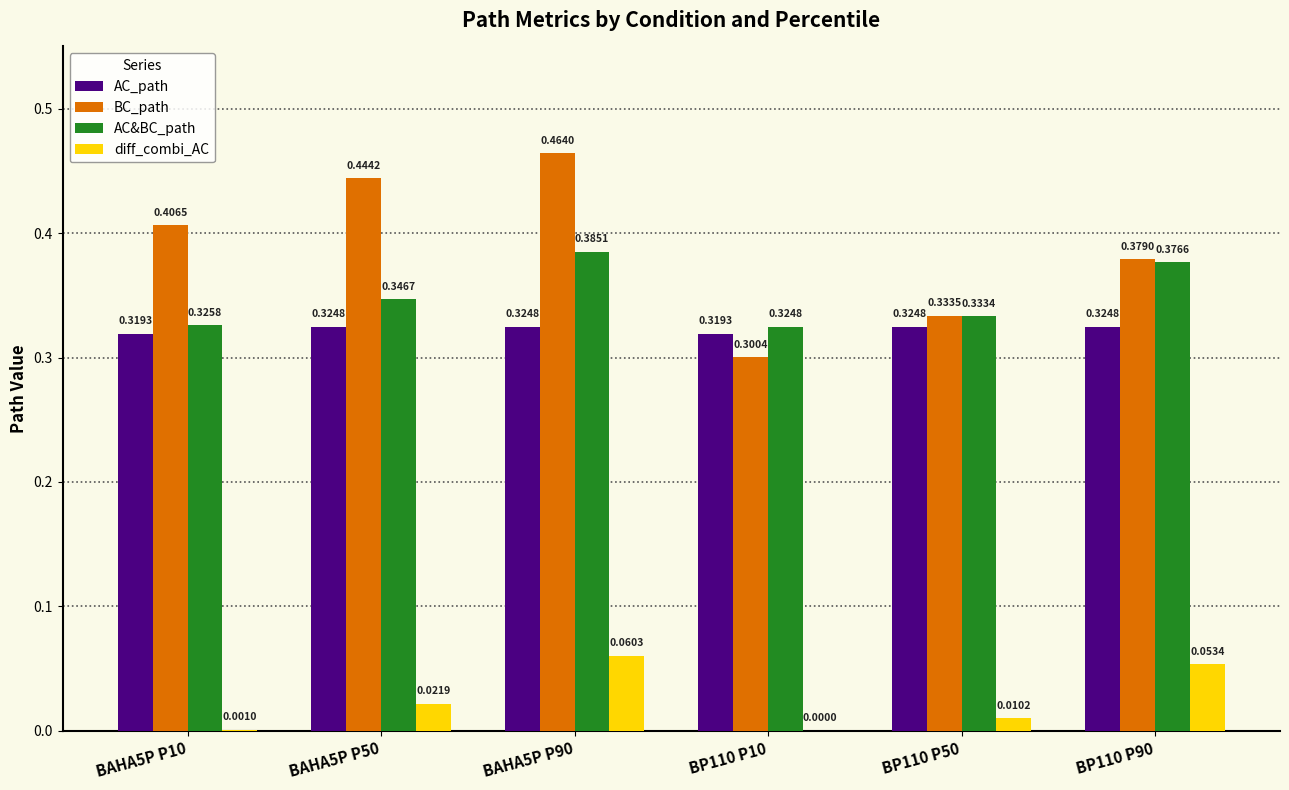

Count the BC_path values in the range 0 to 1.

6